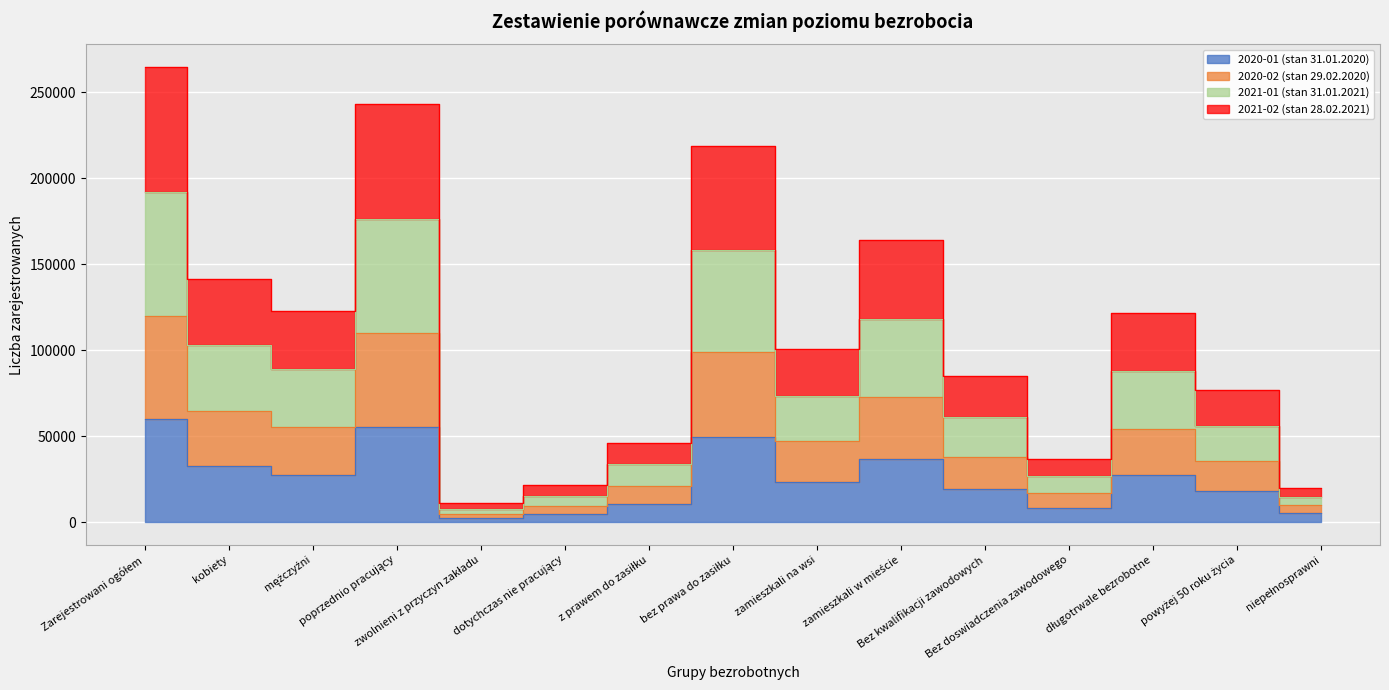

At which category does the chart reach its peak across all series?

Zarejestrowani ogółem